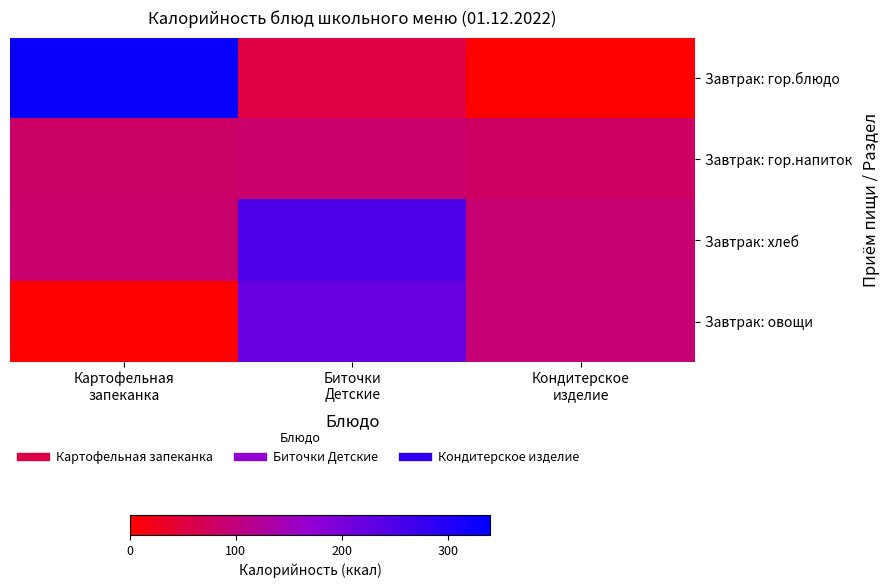

Rank the series by their average value, from highest to lowest.

Завтрак: хлеб, Завтрак: гор.блюдо, Завтрак: овощи, Завтрак: гор.напиток